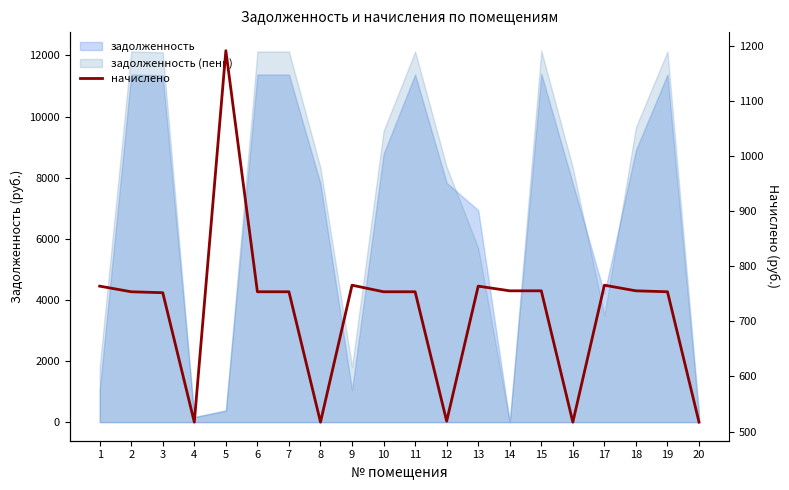

What is the sum of the values at 18 and 20?

1272.4